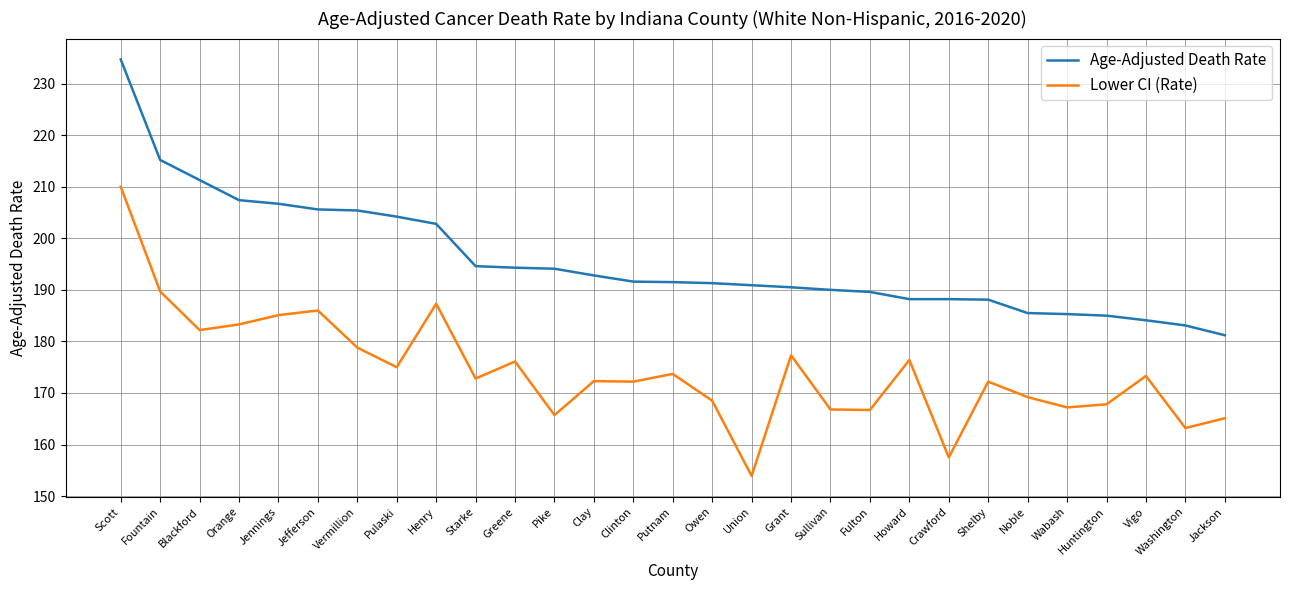

At which category is the sum across all series the highest?

Scott